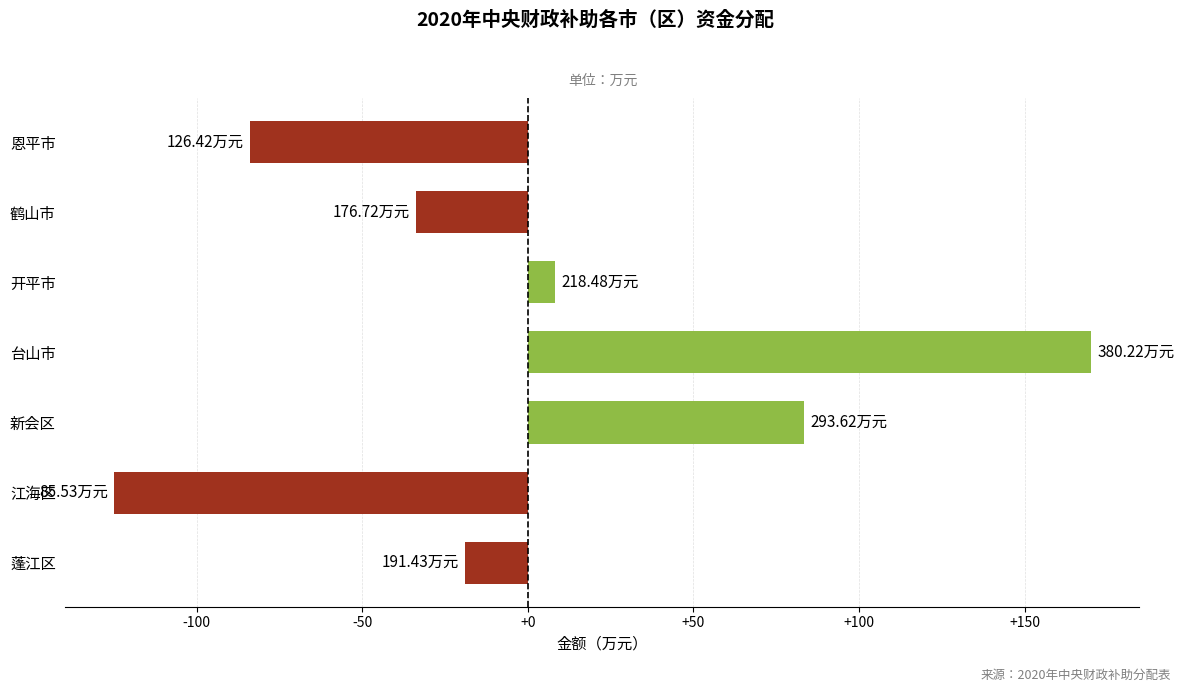

What is the difference between the maximum and minimum values?

294.7